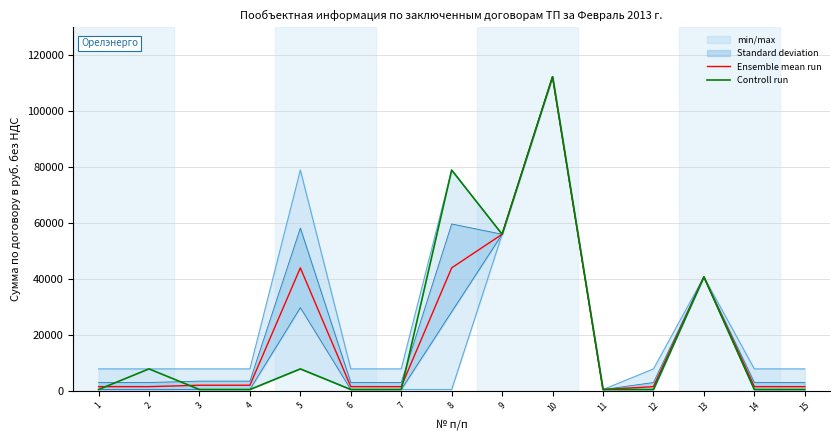

What is the maximum value for Ensemble mean run?

112396.2